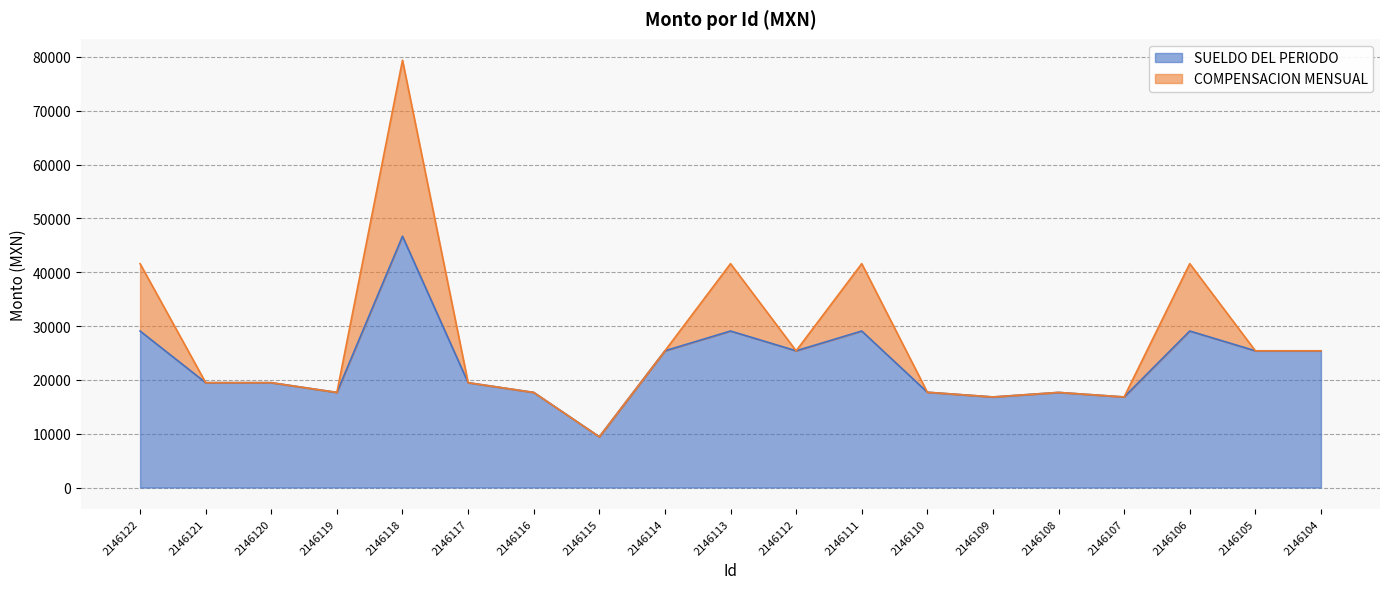

Reading right to left, list all the values displayed in this chart.

2146104=25395.0	2146105=25395.0	2146106=29072.7	2146107=16826.3	2146108=17667.7	2146109=16826.3	2146110=17702.3	2146111=29072.7	2146112=25395.0	2146113=29072.7	2146114=25395.0	2146115=9428.1	2146116=17667.7	2146117=19478.7	2146118=46679.7	2146119=17667.7	2146120=19478.7	2146121=19478.7	2146122=29072.7